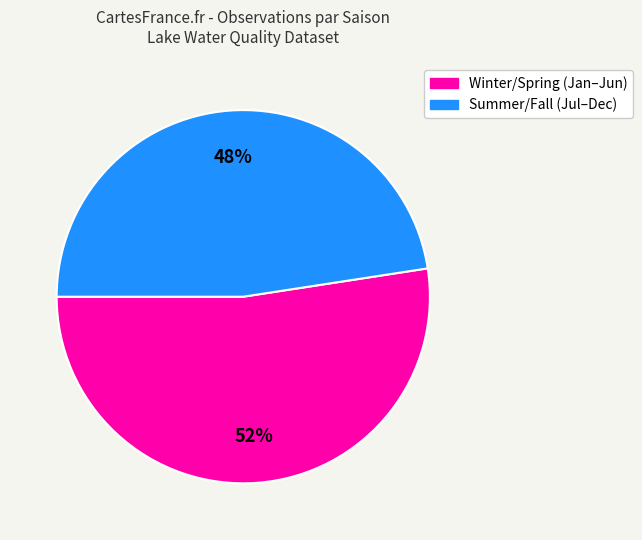

To the nearest percent, what is the average slice percentage?

50%